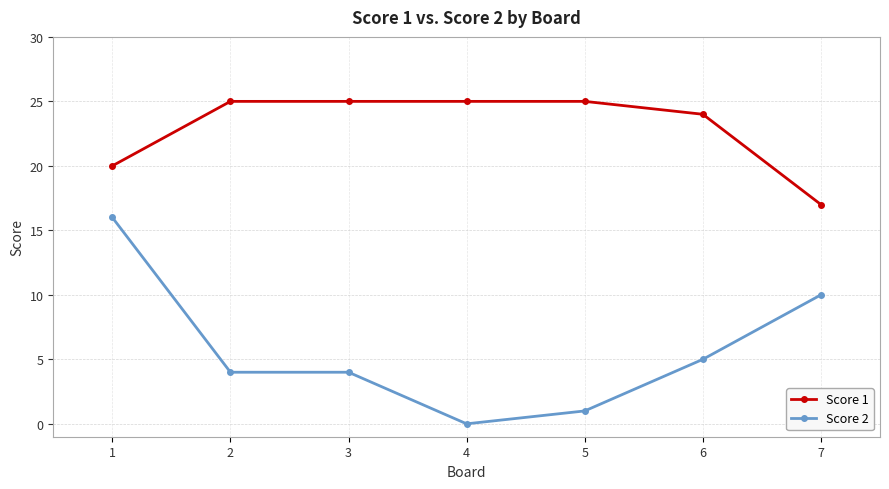

What is the maximum value shown in the chart?

25